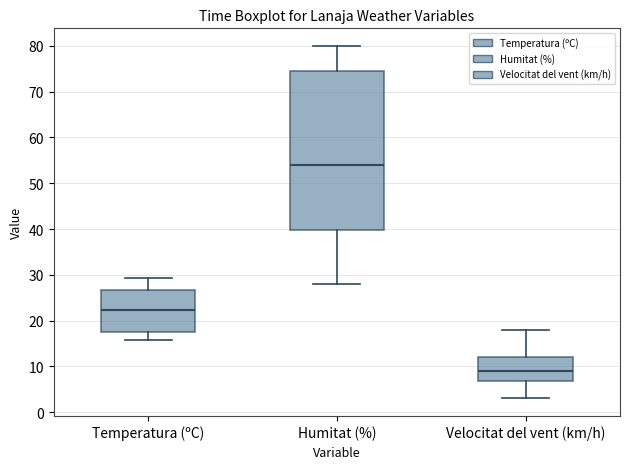

Which box has the lowest median line?

Velocitat del vent (km/h)